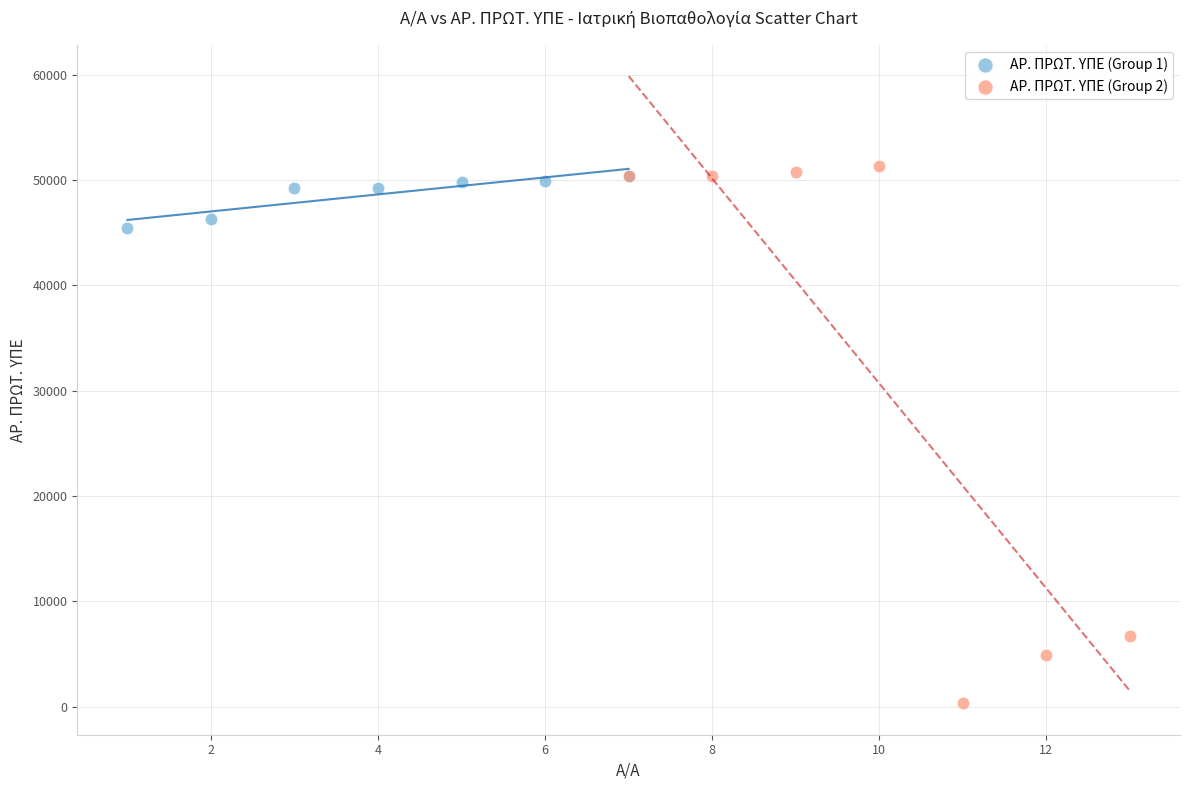

Which series has the largest Y range (max minus min)?

ΑΡ. ΠΡΩΤ. ΥΠΕ (Group 2)